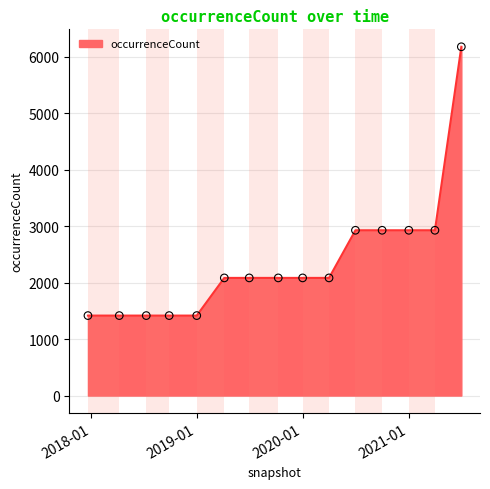

What is the maximum value shown in the chart?

6173